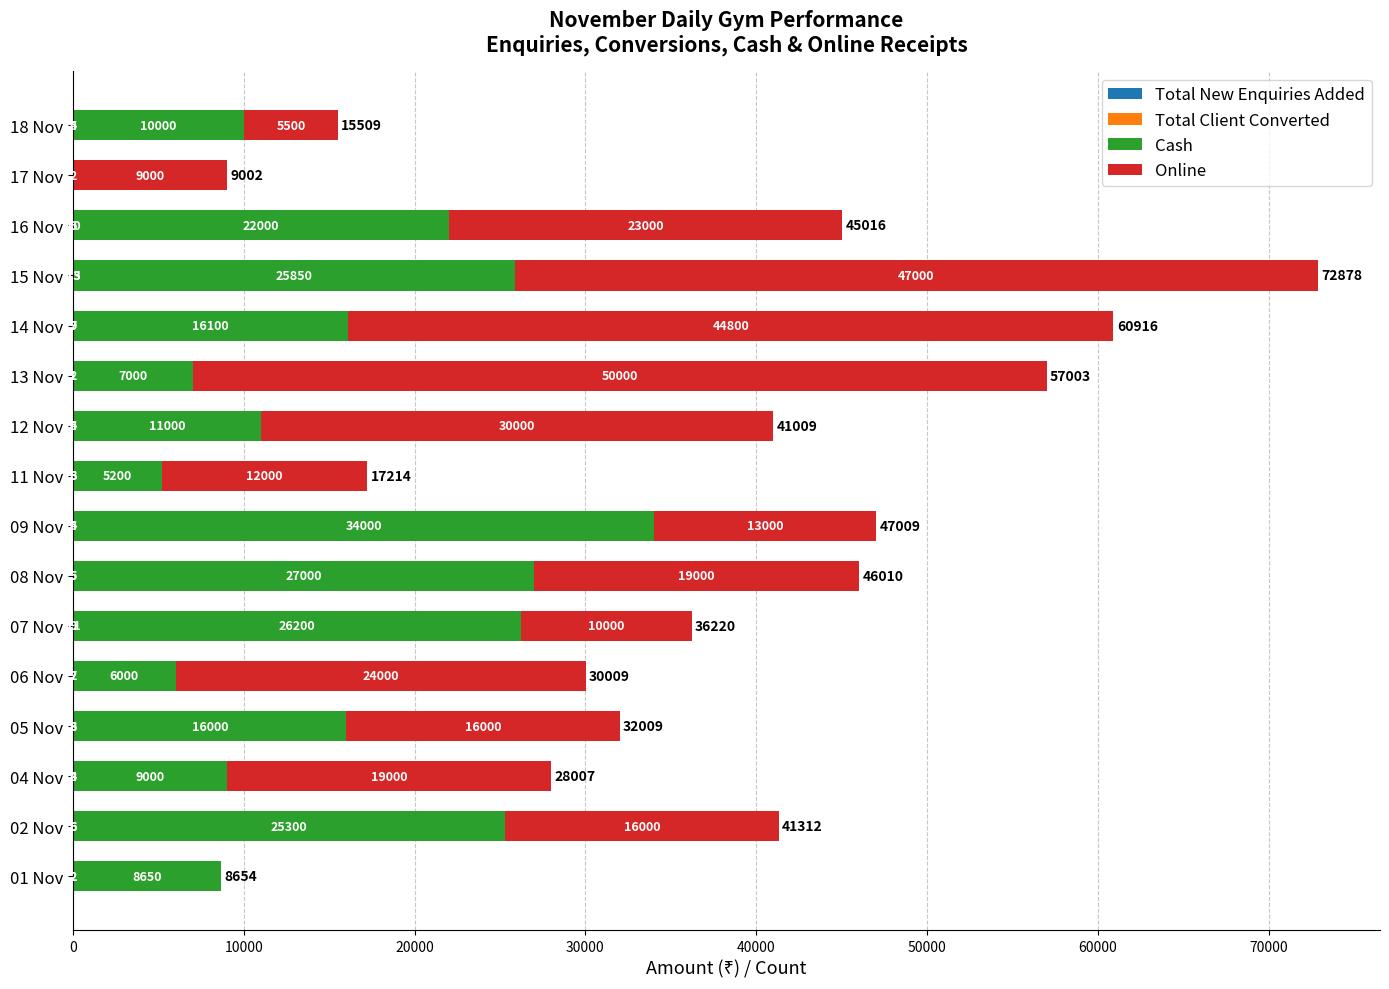

How many categories are shown in the chart?

16